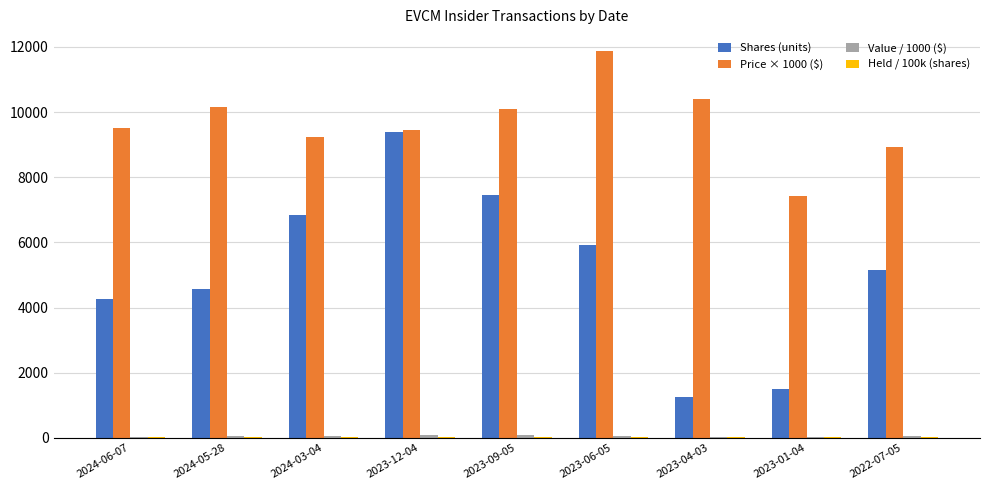

At which category is the sum across all series the highest?

2023-12-04